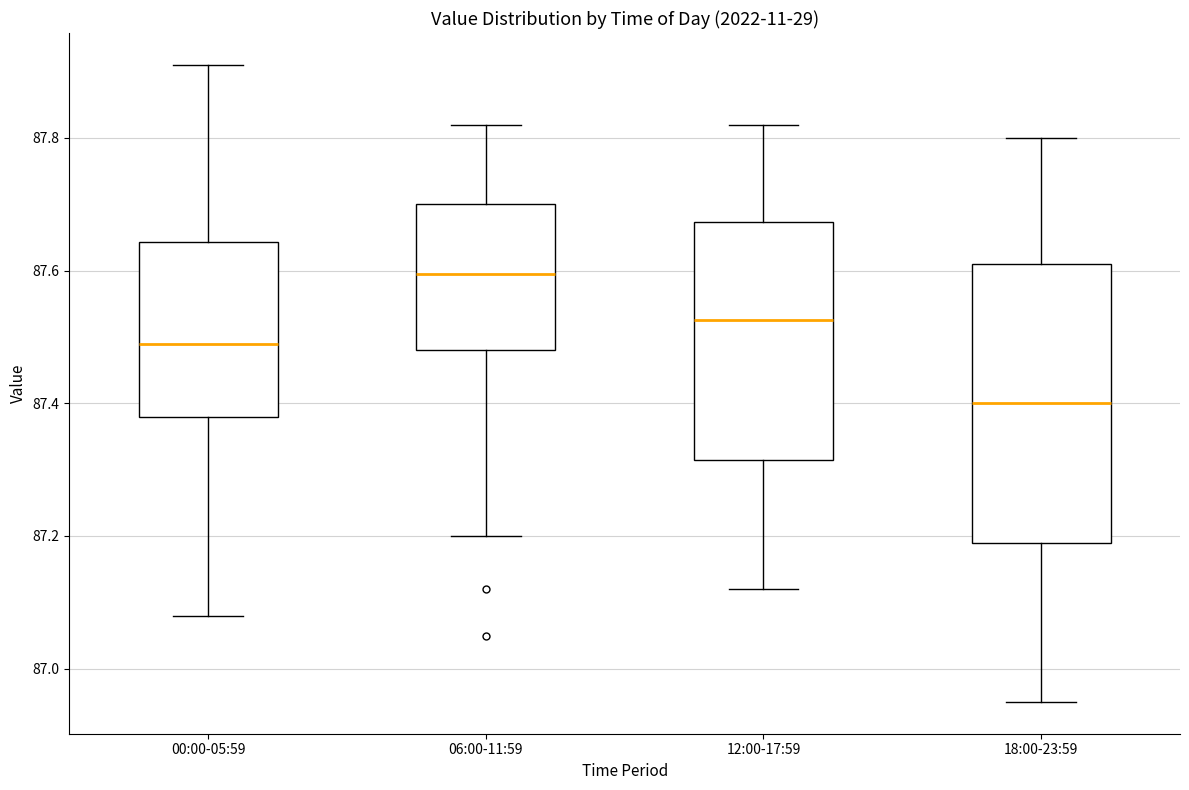

Which box has the lowest median line?

18:00-23:59